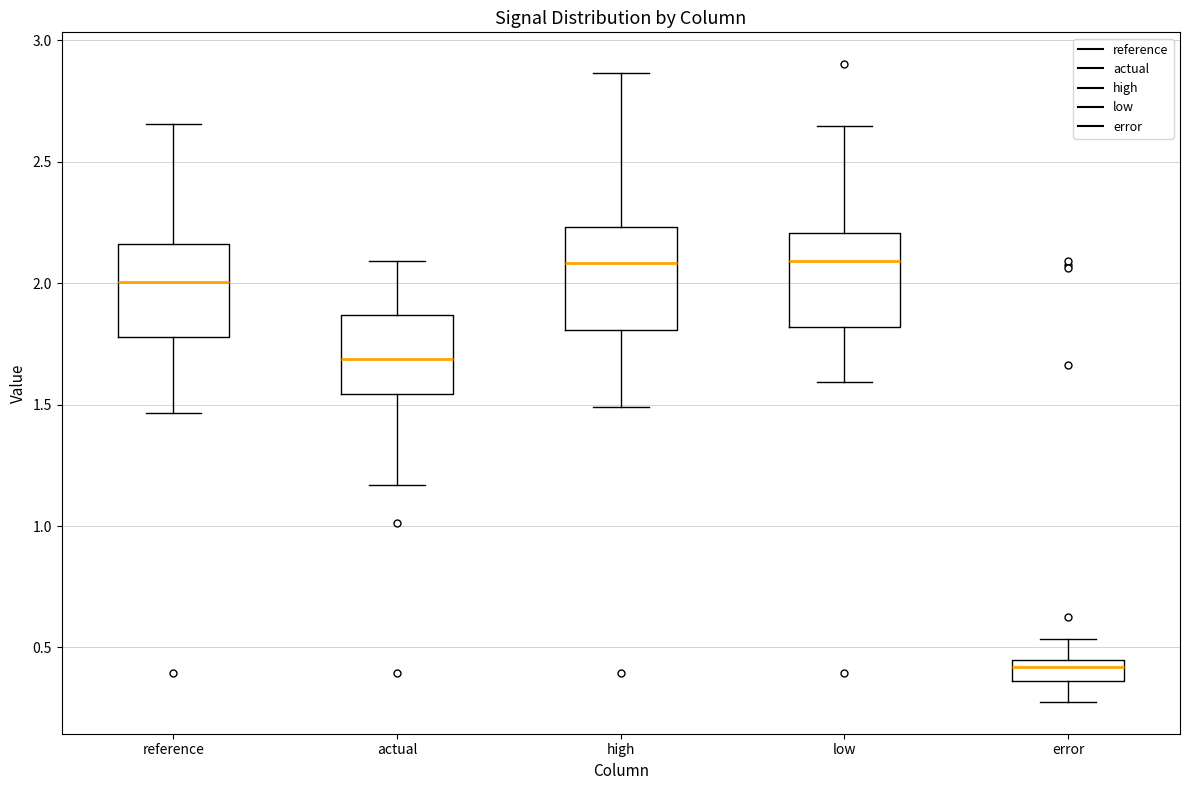

Where does the lower whisker of the box for actual end on the y-axis? The values are not printed on the chart, so give them approximately, as read against the axis.

1.15